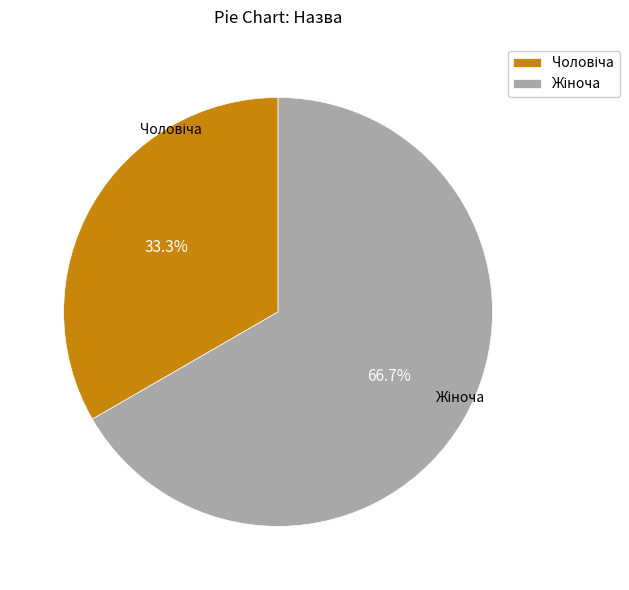

Is there a majority slice in this chart?

Yes